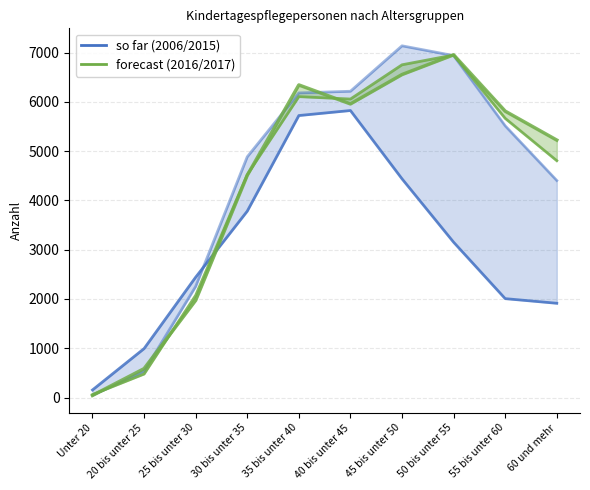

What is the difference between the 2006 / 2015 values at 20 bis unter 25 and 50 bis unter 55?

2159